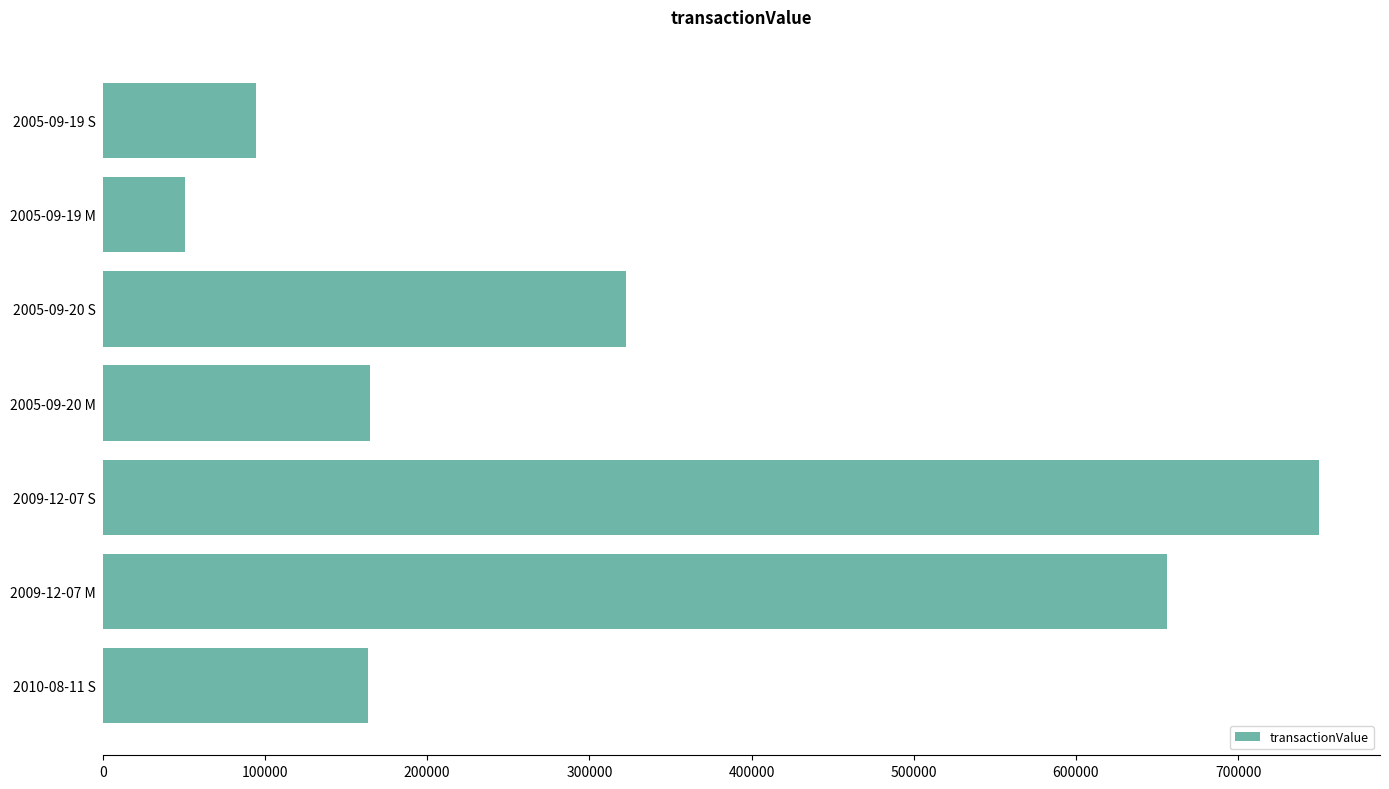

Count the number of categories in the chart.

7